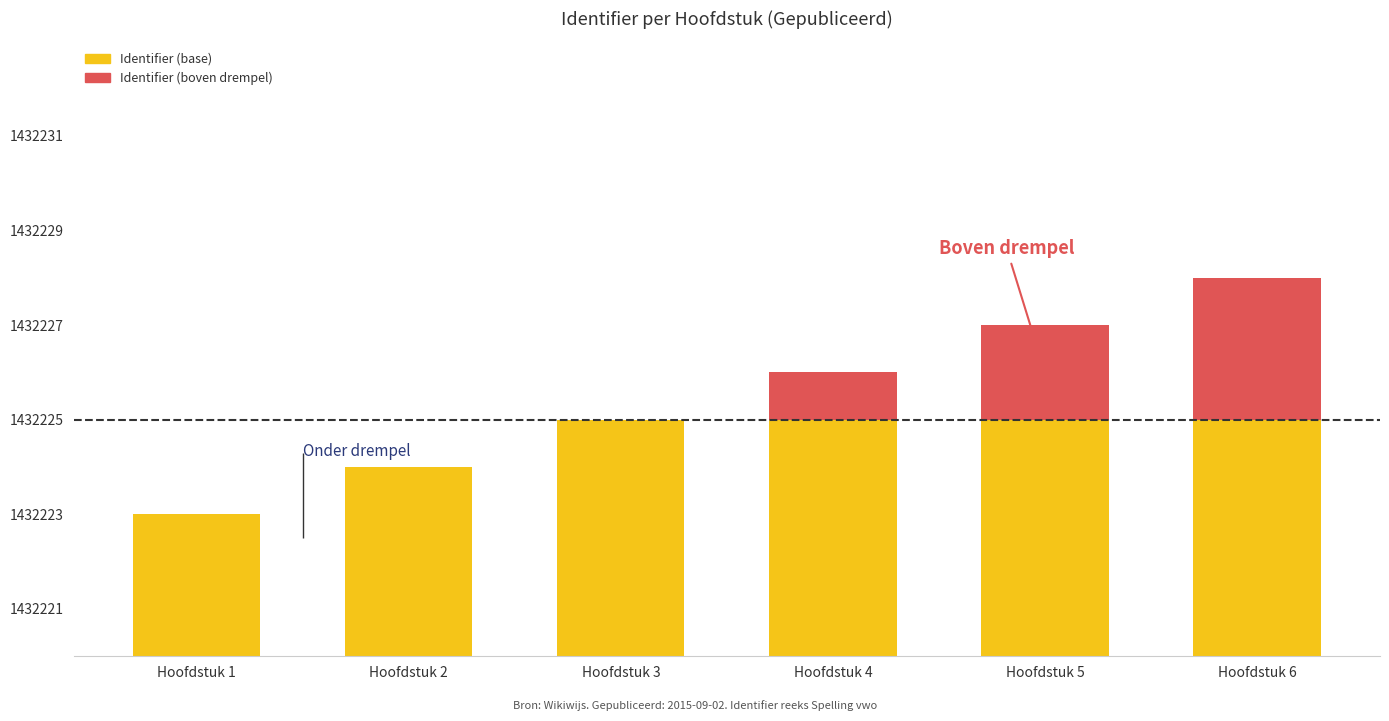

At which category is the sum across all series the highest?

Hoofdstuk 6